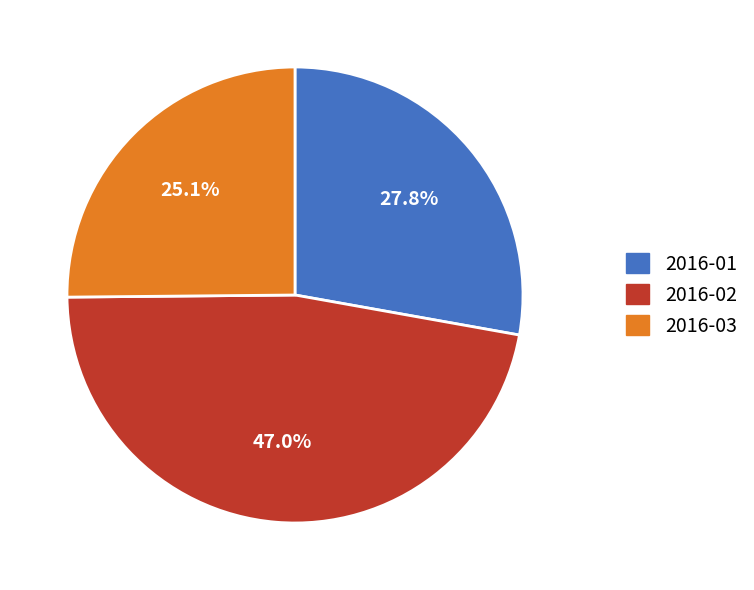

Count the number of slices in the pie.

3